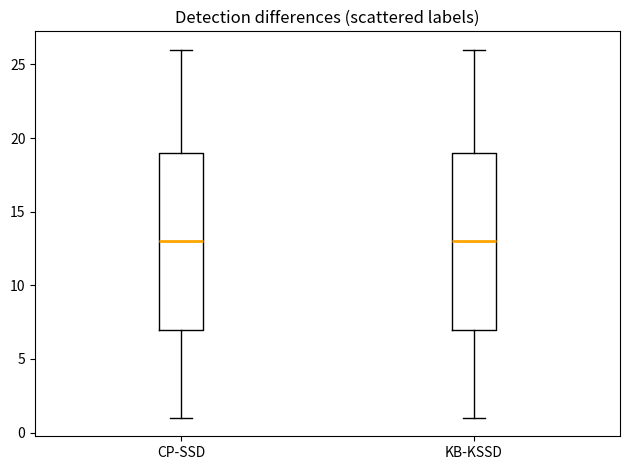

Reading left to right, transcribe this box plot: for each box, give where its median line is, the range the box spans, and where its two whiskers end, as read against the y-axis. The values are not printed on the chart, so give them approximately, as read against the axis.

CP-SSD: median 13, box 7 to 19, whiskers 1 to 26
KB-KSSD: median 13, box 7 to 19, whiskers 1 to 26